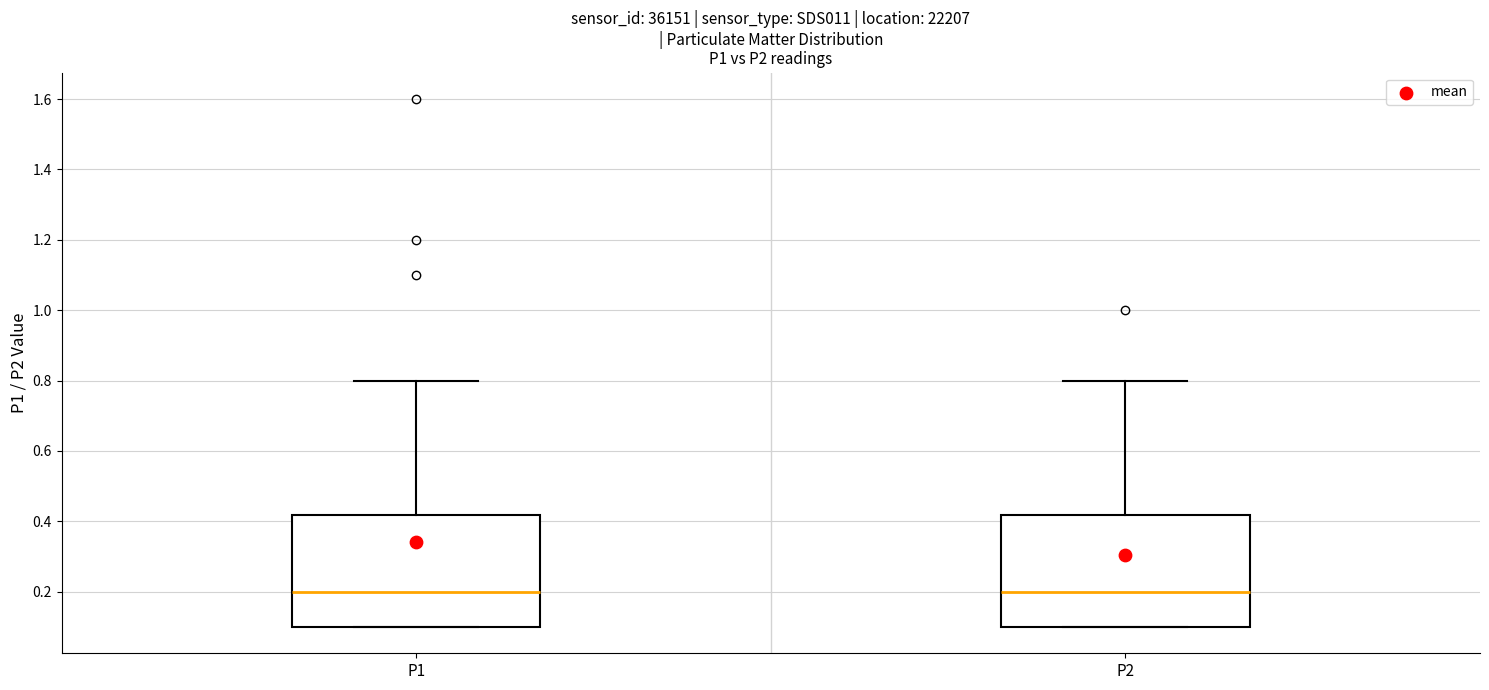

Where does the upper whisker of the box for P2 end on the y-axis? The values are not printed on the chart, so give them approximately, as read against the axis.

0.80